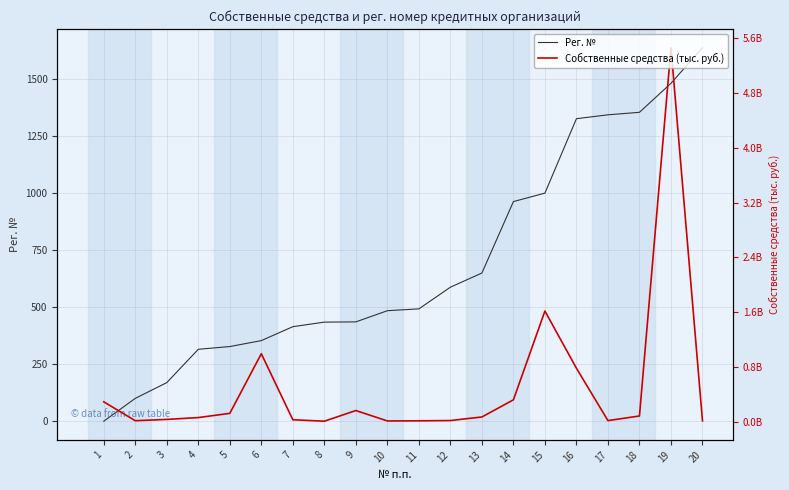

What is the difference between the Собственные средства (тыс. руб.) values at 9 and 3?

129555730